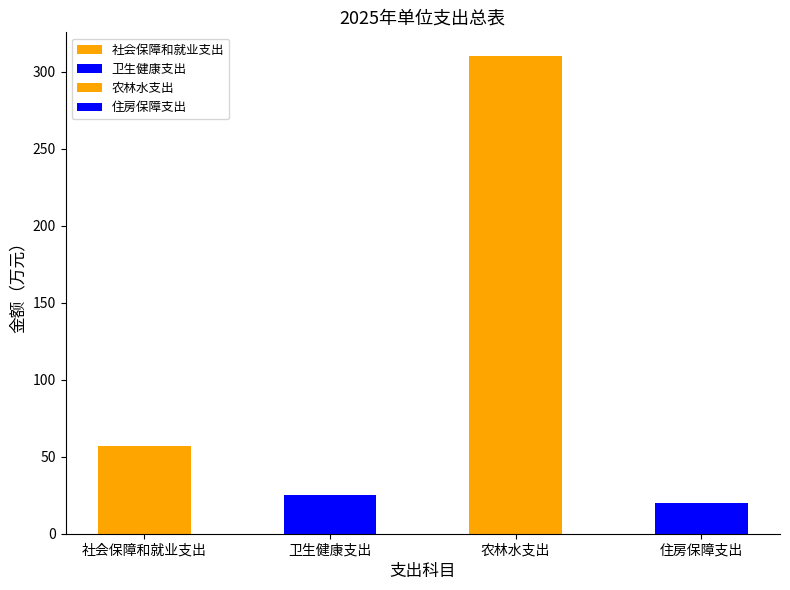

What is the sum of all values?

411.9